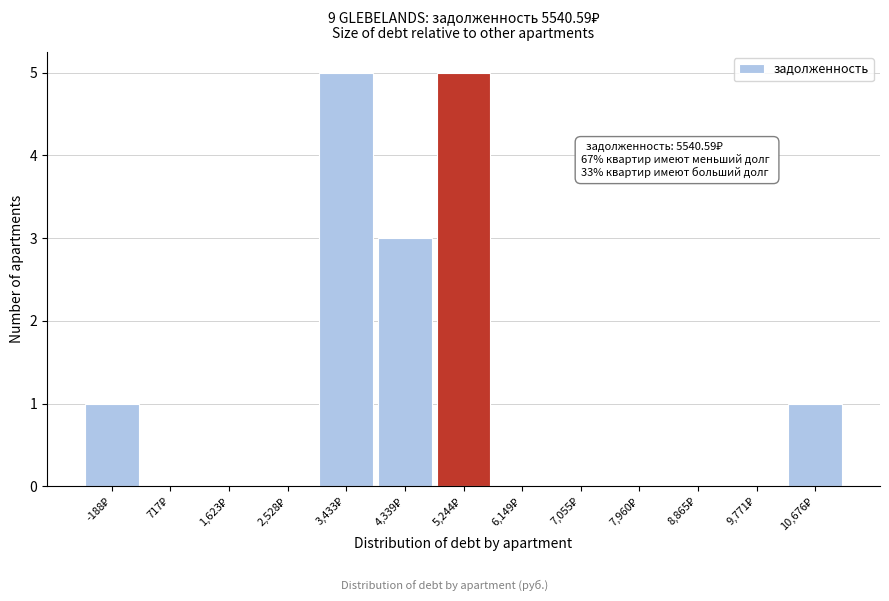

What is the sum of all values?

15